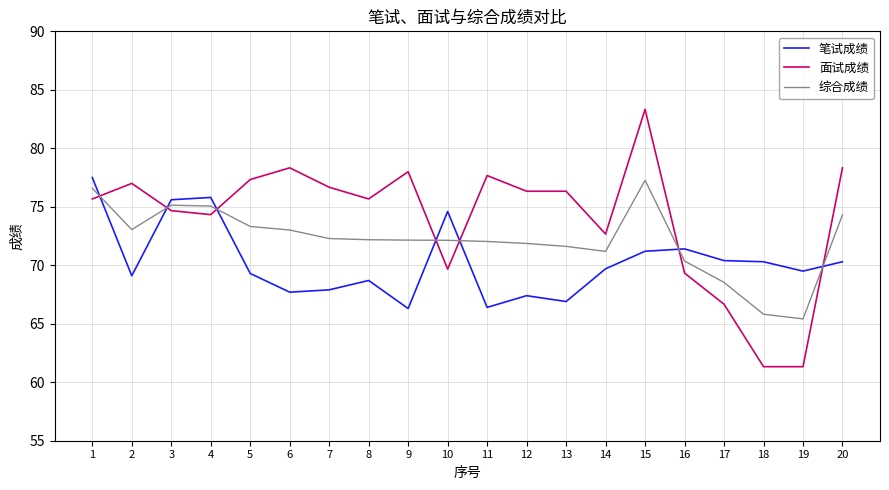

At how many categories does at least one series exceed 66?

20